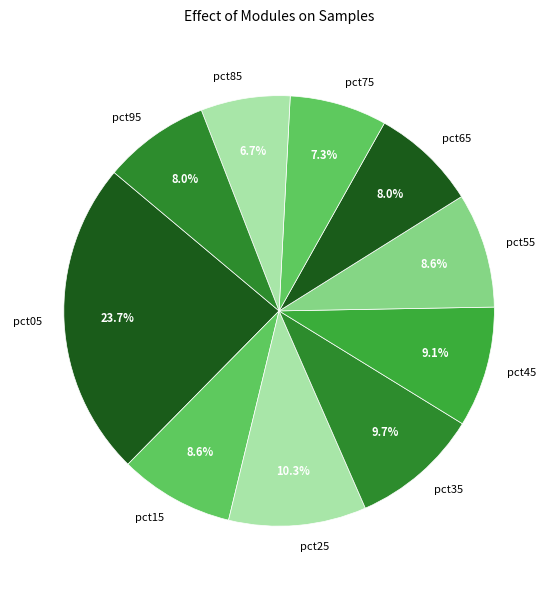

To the nearest percent, what is the combined percentage of pct85 and pct25?

17%